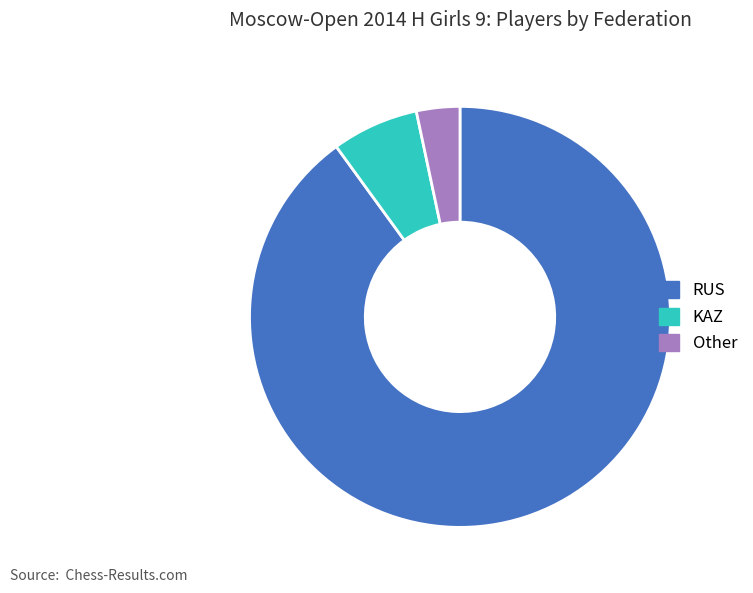

What is the ratio of the value at KAZ to the value at Other?

2.0